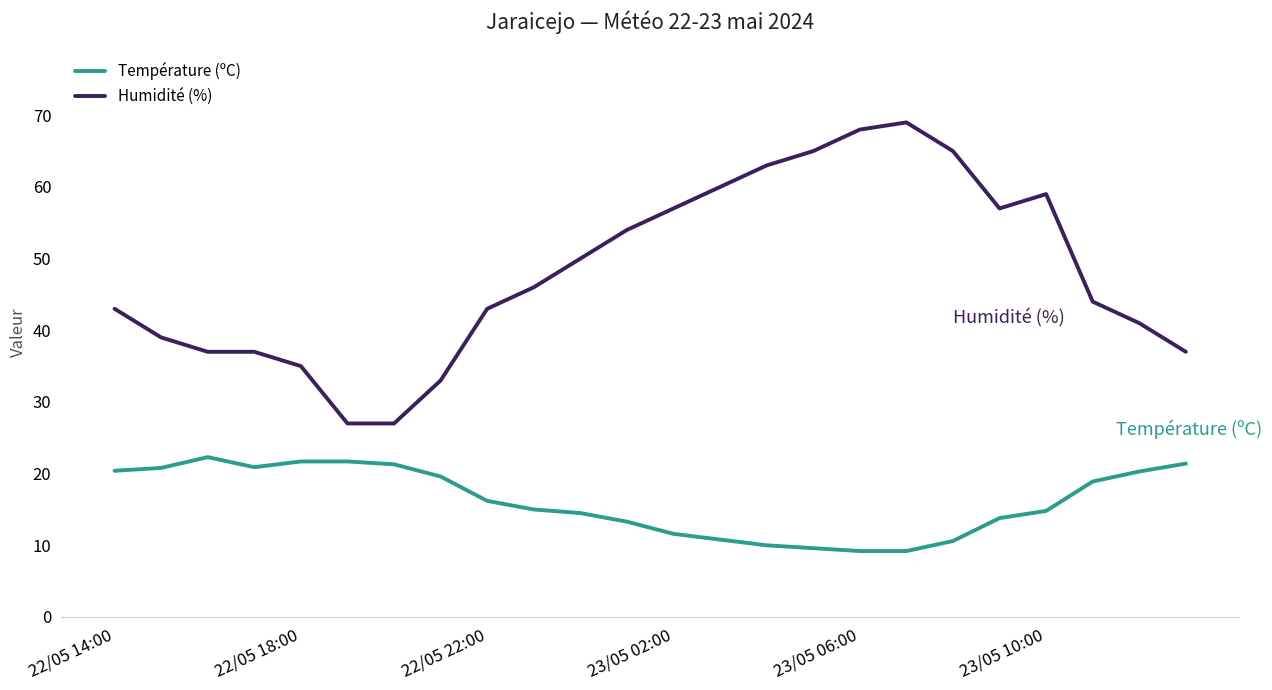

Rank the series by their maximum value, from highest to lowest.

Humidité (%), Température (ºC)